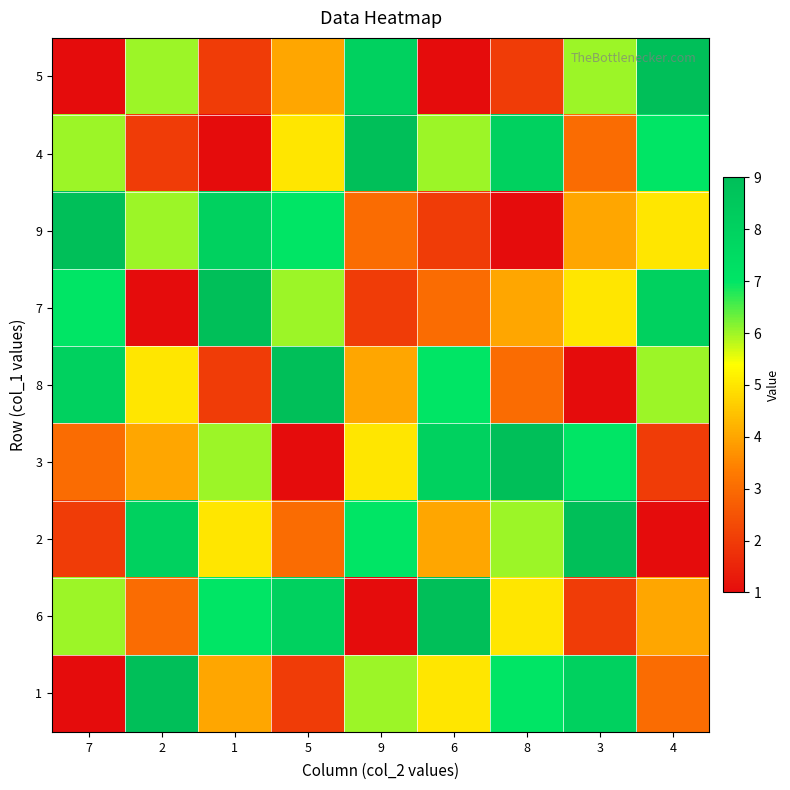

Rank the series at 1 from highest to lowest value.

7, 9, 6, 3, 2, 1, 5, 8, 4